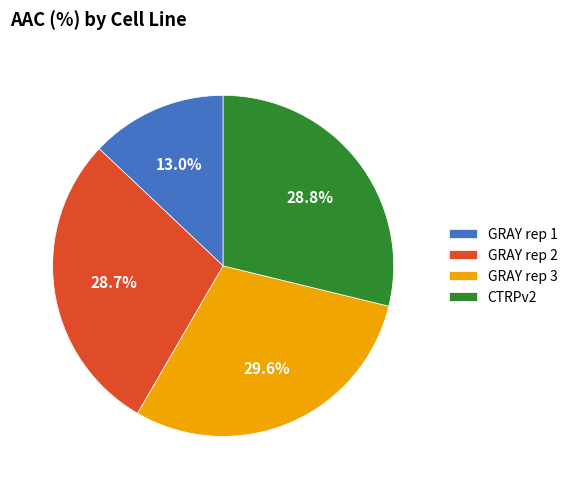

Is it true that GRAY rep 2 is 15% of the pie?

False